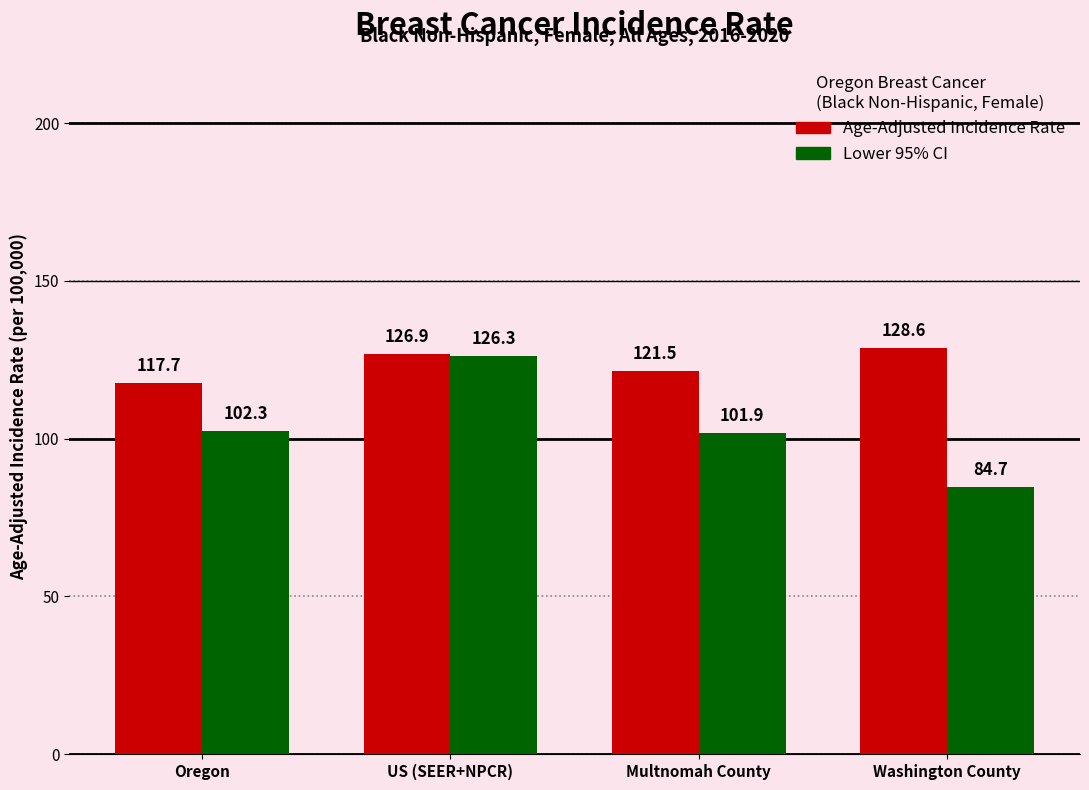

True or false: Age-Adjusted Incidence Rate has a value of 126.9 at US (SEER+NPCR).

True